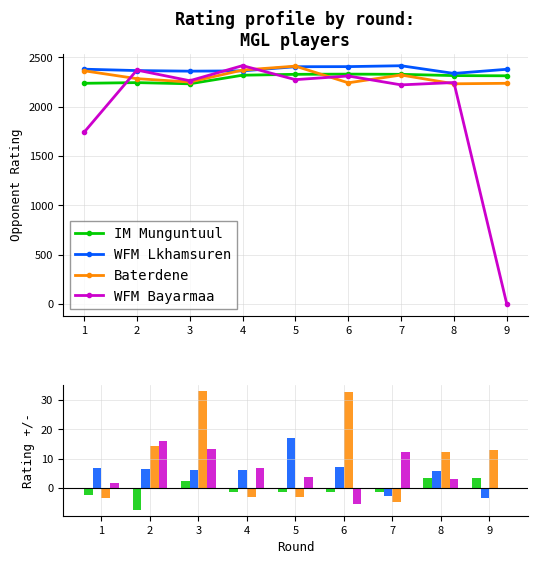

What is the difference between the second highest and second lowest values in the IM Munguntuul series?

5.9